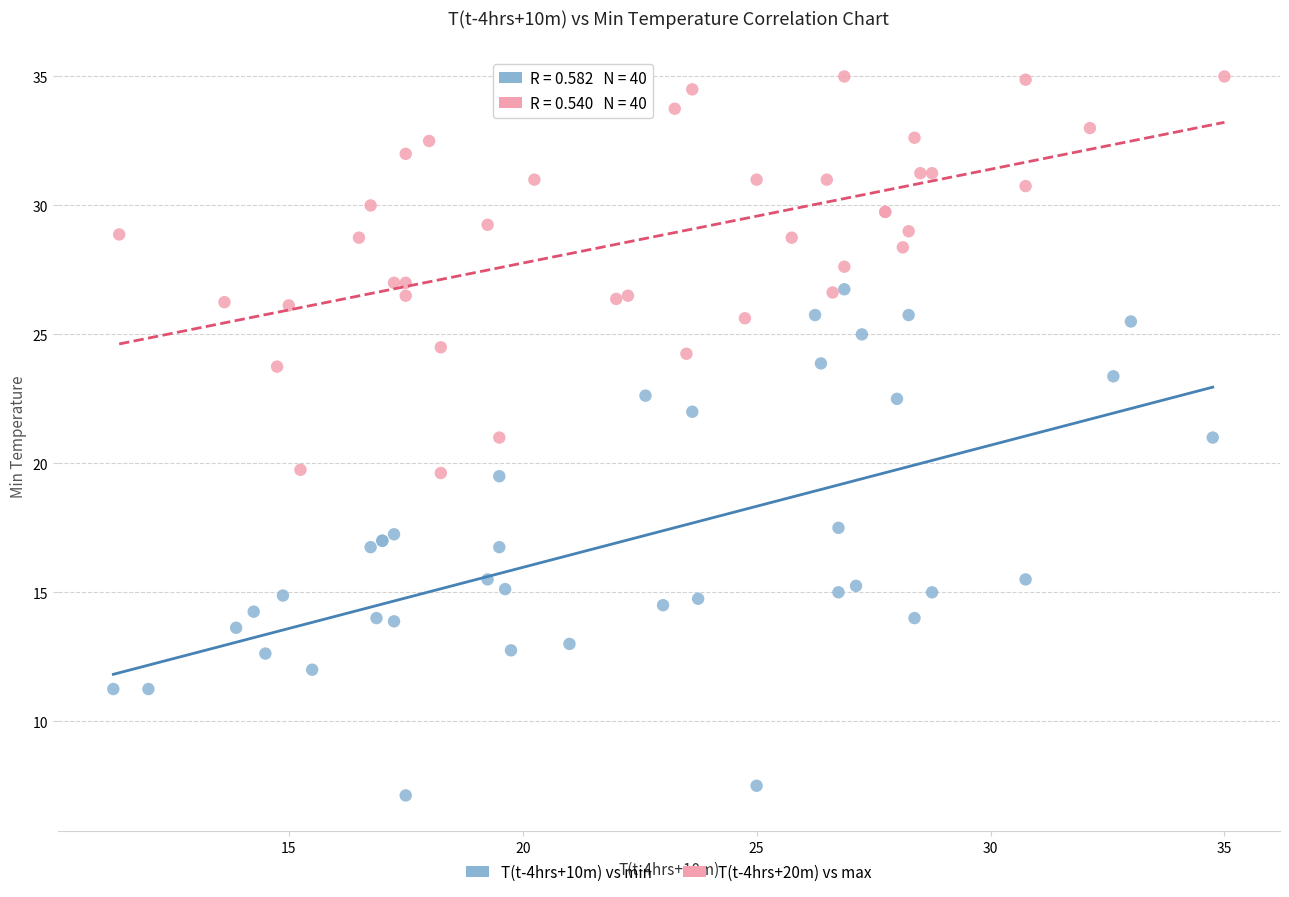

Which series contains the highest Y value?

T(t-4hrs+20m) vs max